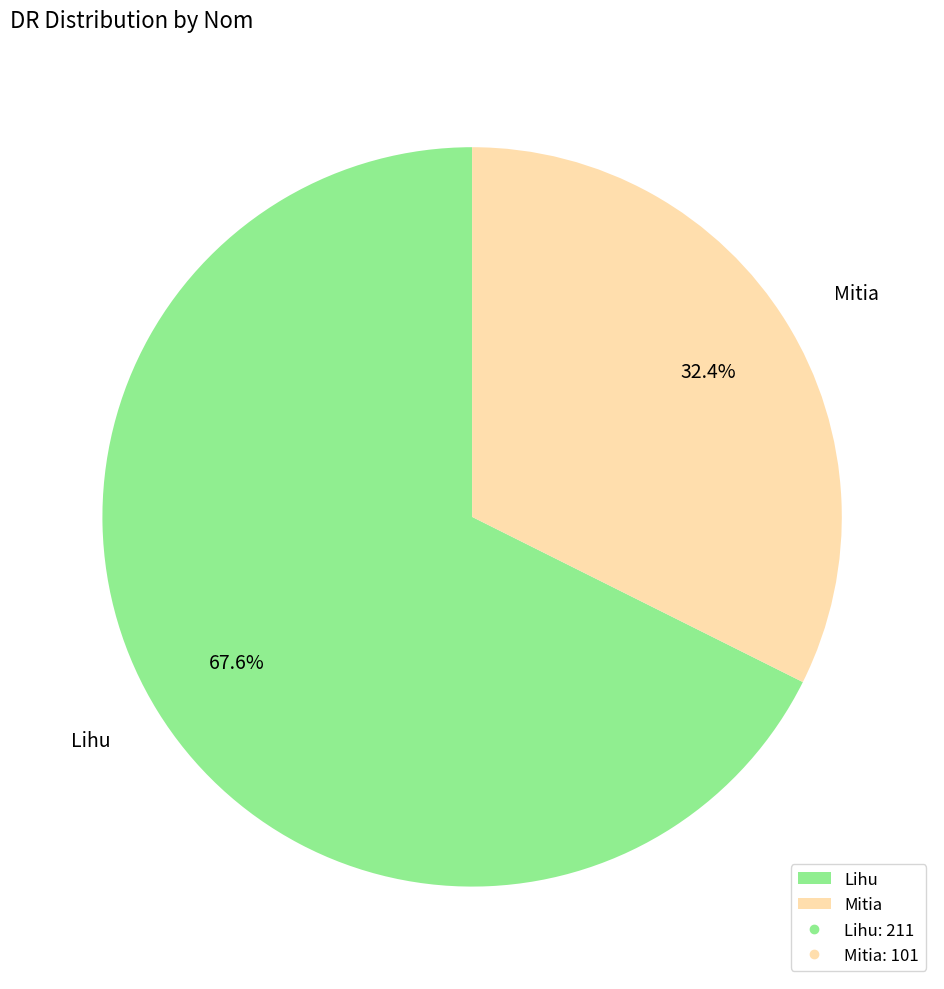

To the nearest percent, what is the average slice percentage?

50%